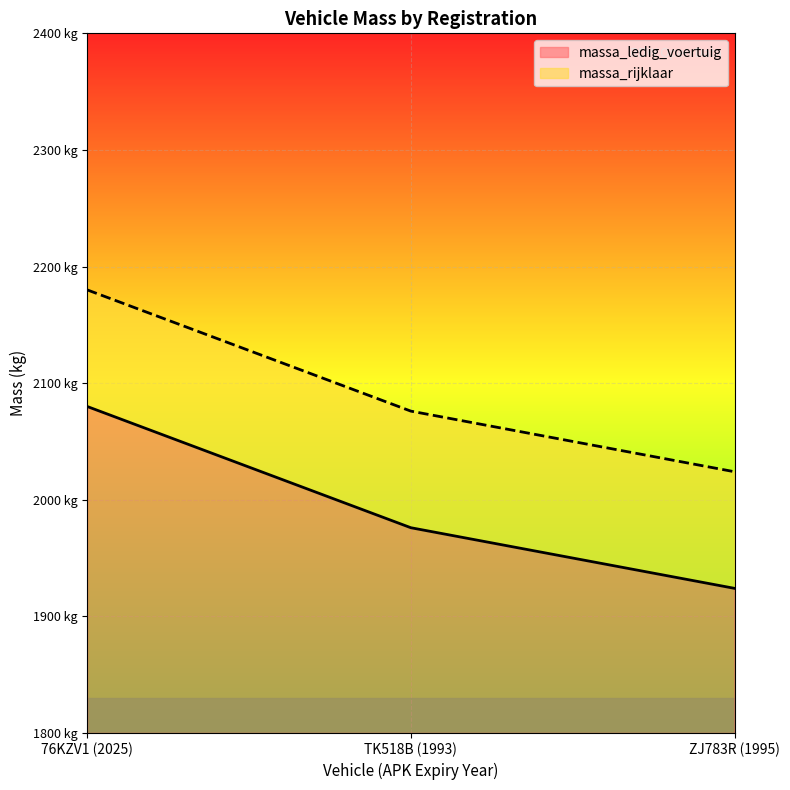

What are all the series names shown in the legend?

massa_ledig_voertuig, massa_rijklaar